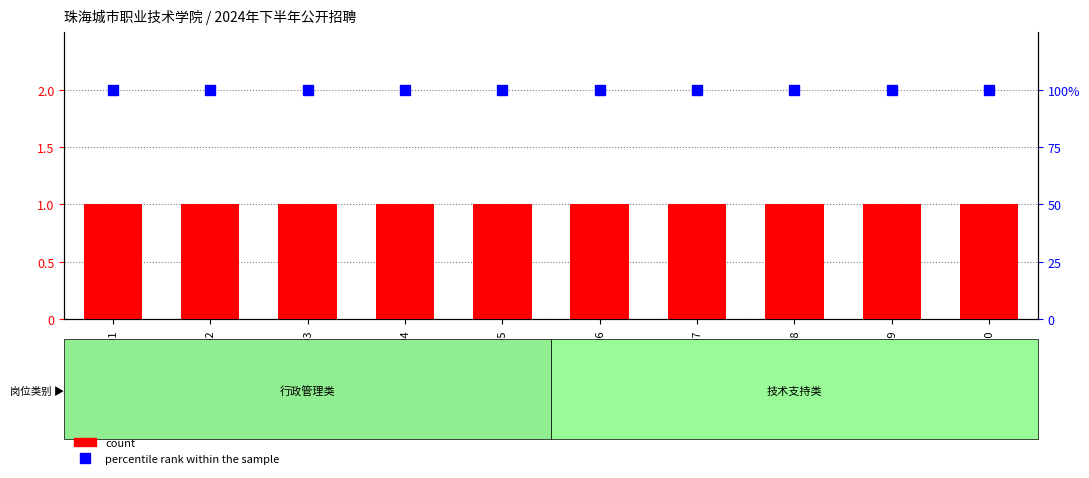

At which label does count reach its peak?

B01